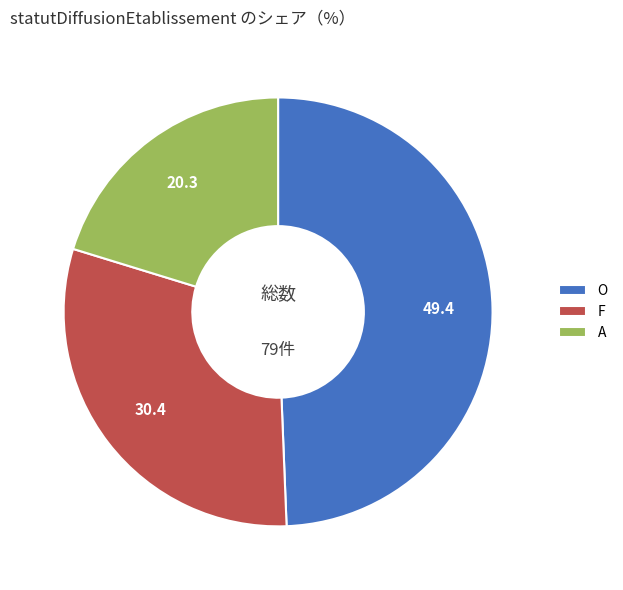

Does O represent more than half of the total?

No